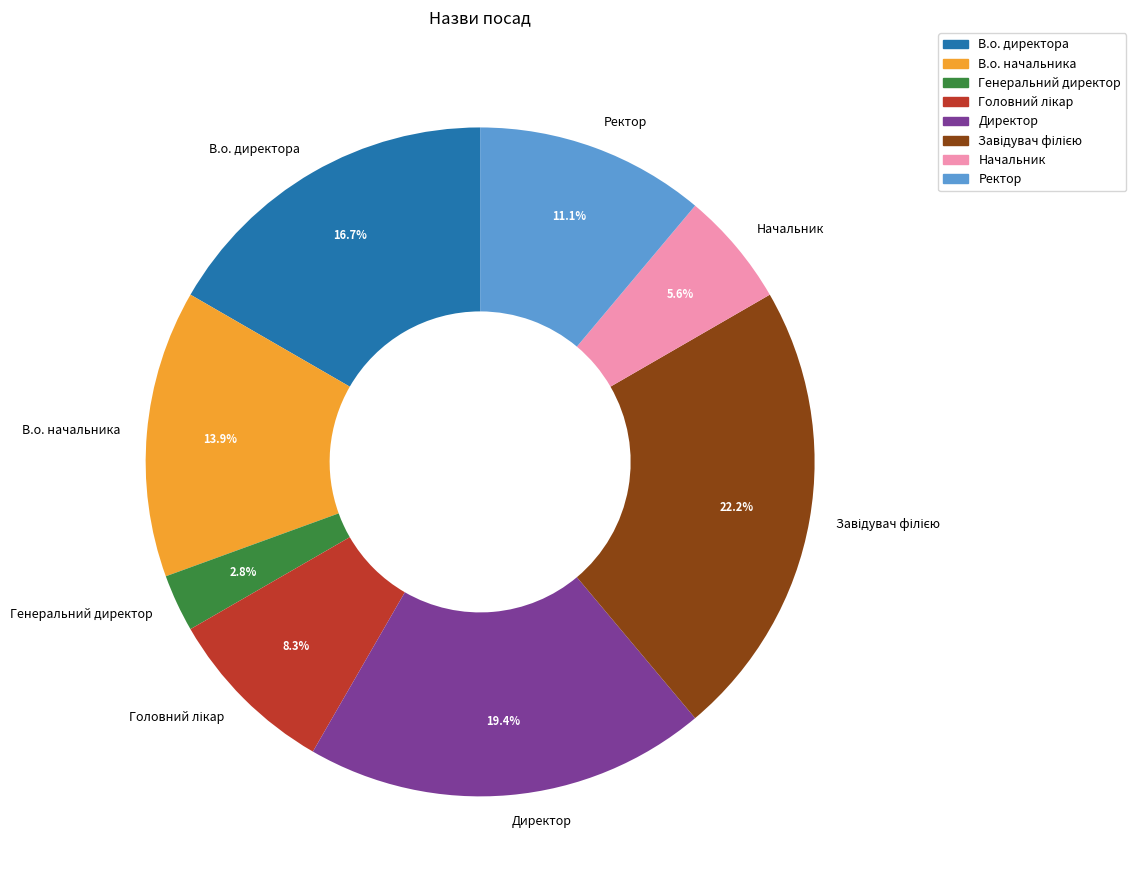

Is it true that Начальник is 6% of the pie?

True